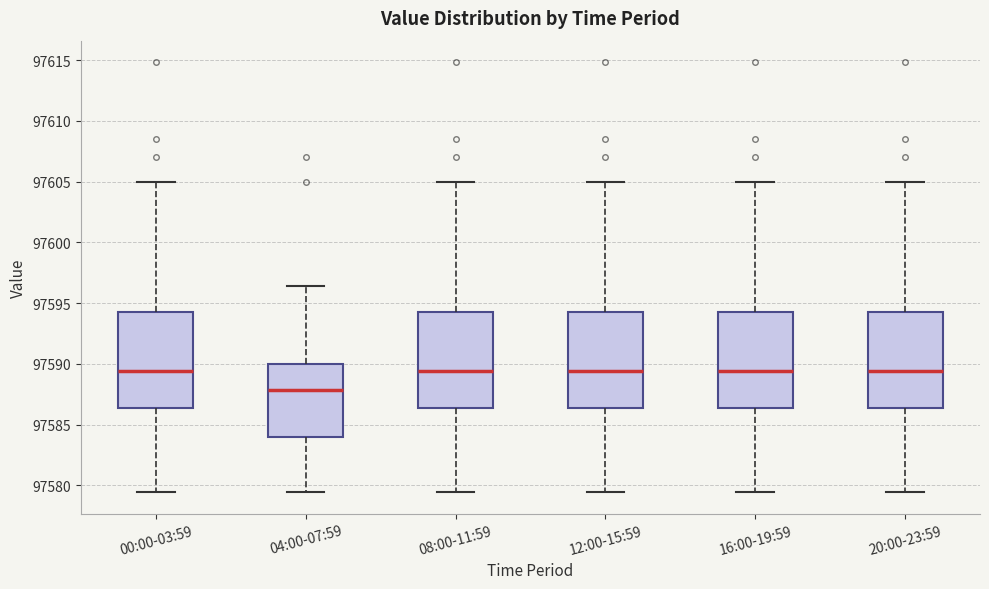

Reading left to right, read every box against the y-axis: the position of its median line, the range the box covers, and the ends of its whiskers. The values are not printed on the chart, so give them approximately, as read against the axis.

00:00-03:59: median 97589.5, box 97586.5 to 97594.5, whiskers 97579.5 to 97605.0
04:00-07:59: median 97588.0, box 97584.0 to 97590.0, whiskers 97579.5 to 97596.5
08:00-11:59: median 97589.5, box 97586.5 to 97594.5, whiskers 97579.5 to 97605.0
12:00-15:59: median 97589.5, box 97586.5 to 97594.5, whiskers 97579.5 to 97605.0
16:00-19:59: median 97589.5, box 97586.5 to 97594.5, whiskers 97579.5 to 97605.0
20:00-23:59: median 97589.5, box 97586.5 to 97594.5, whiskers 97579.5 to 97605.0